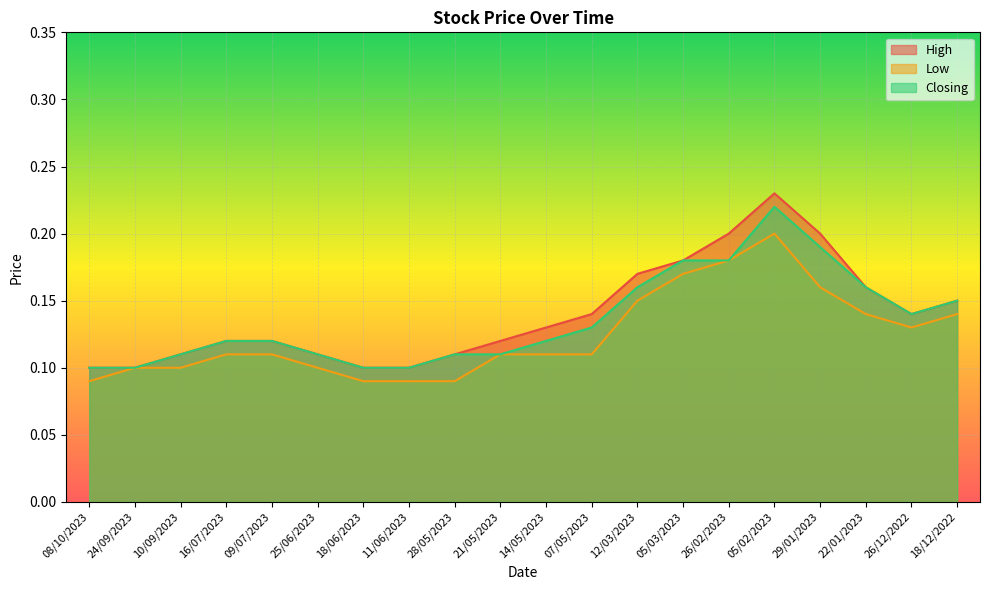

What is the average value of the High series?

0.1